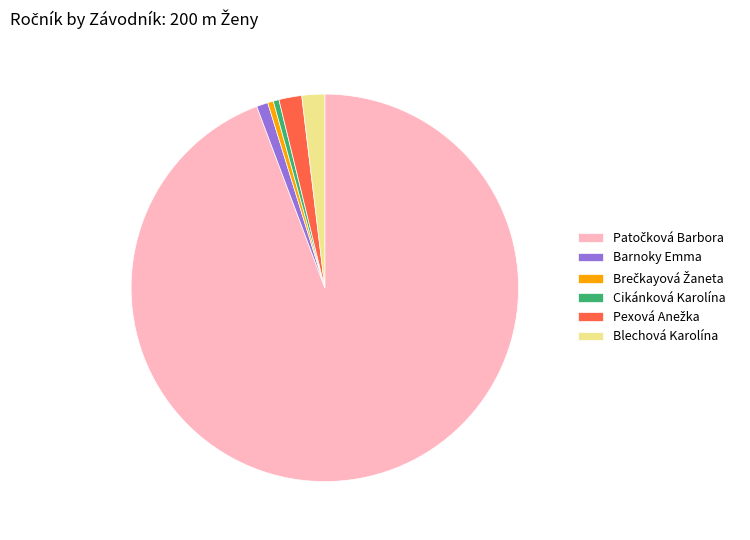

Is it true that Cikánková Karolína is 0% of the pie?

True